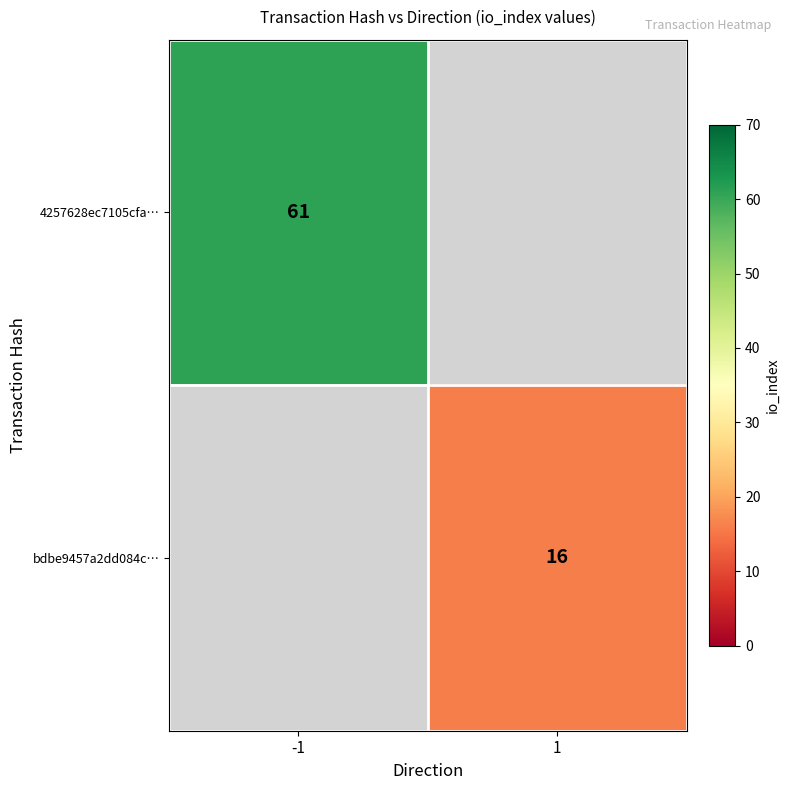

Which label corresponds to the largest value in the chart?

-1